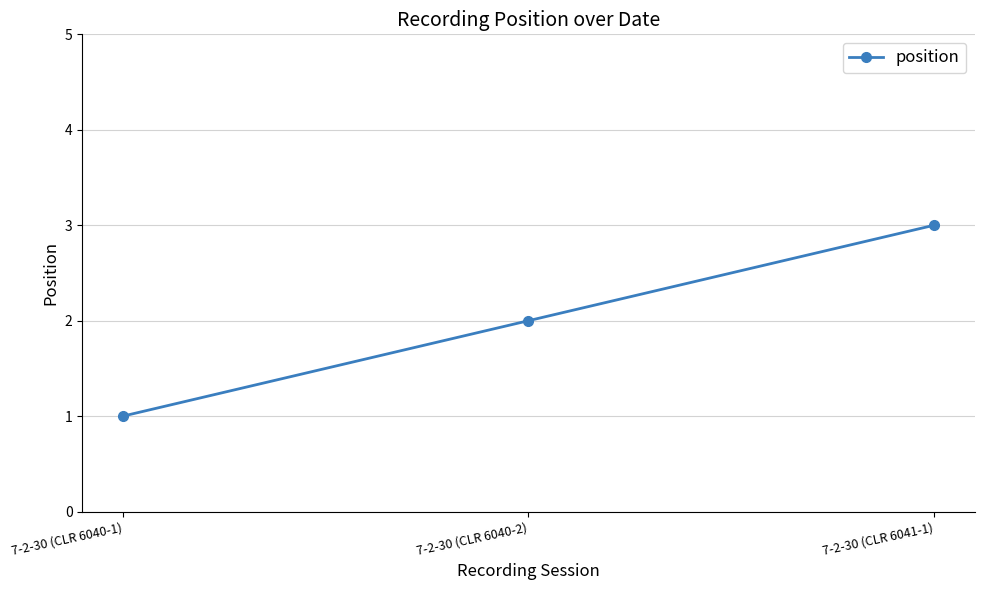

What is the label of the 2nd point from the right?

7-2-30 (CLR 6040-2)